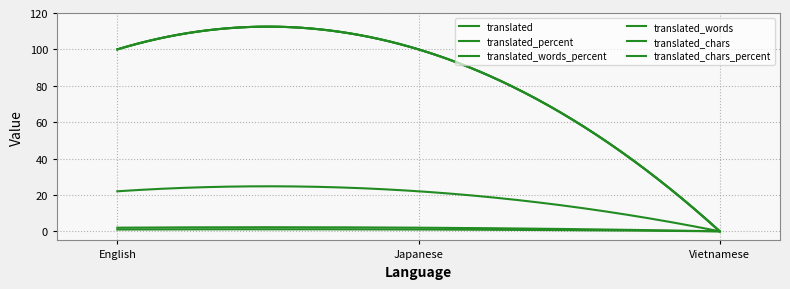

Reading right to left, extract all data points from this chart.

translated: Vietnamese=0	Japanese=1	English=1
translated_percent: Vietnamese=0	Japanese=100	English=100
translated_words_percent: Vietnamese=0	Japanese=100	English=100
translated_words: Vietnamese=0	Japanese=2	English=2
translated_chars: Vietnamese=0	Japanese=22	English=22
translated_chars_percent: Vietnamese=0	Japanese=100	English=100